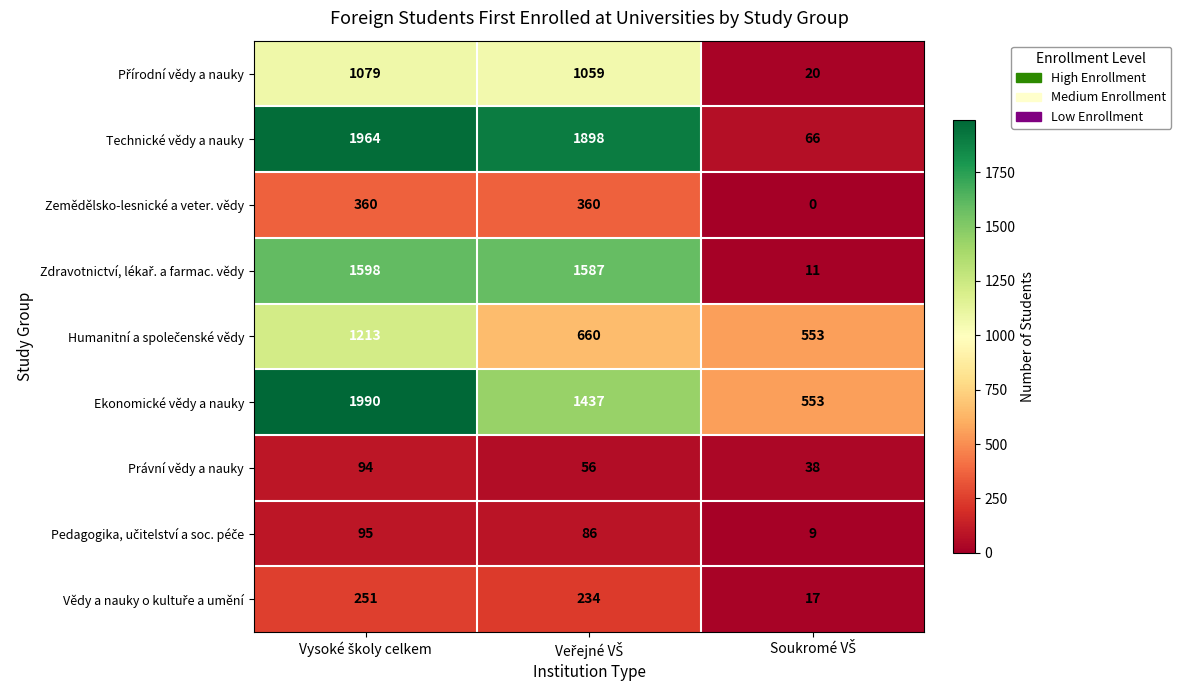

What is the maximum value shown in the chart?

1990